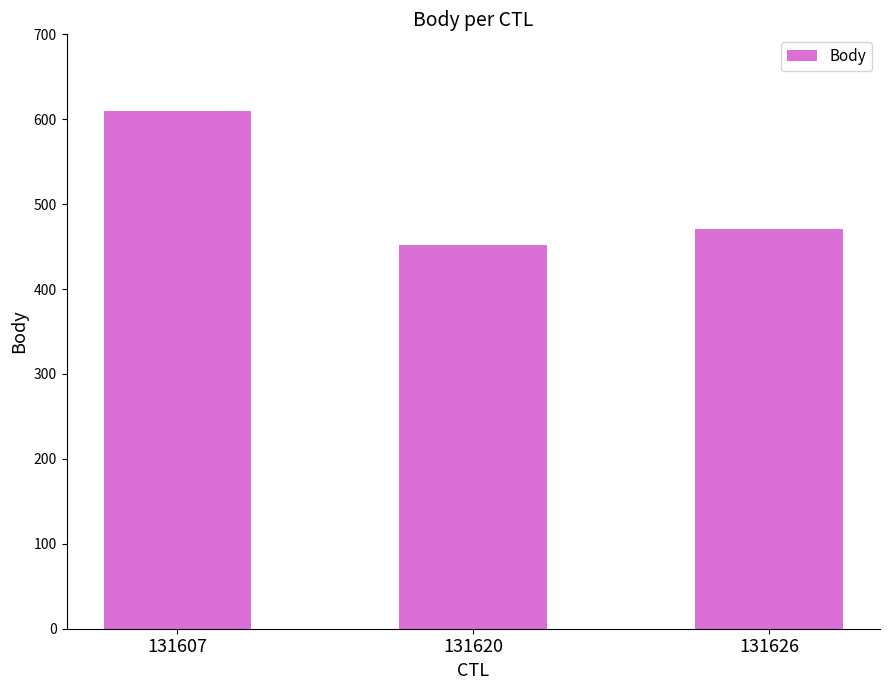

At which category does the chart reach its minimum across all series?

131620